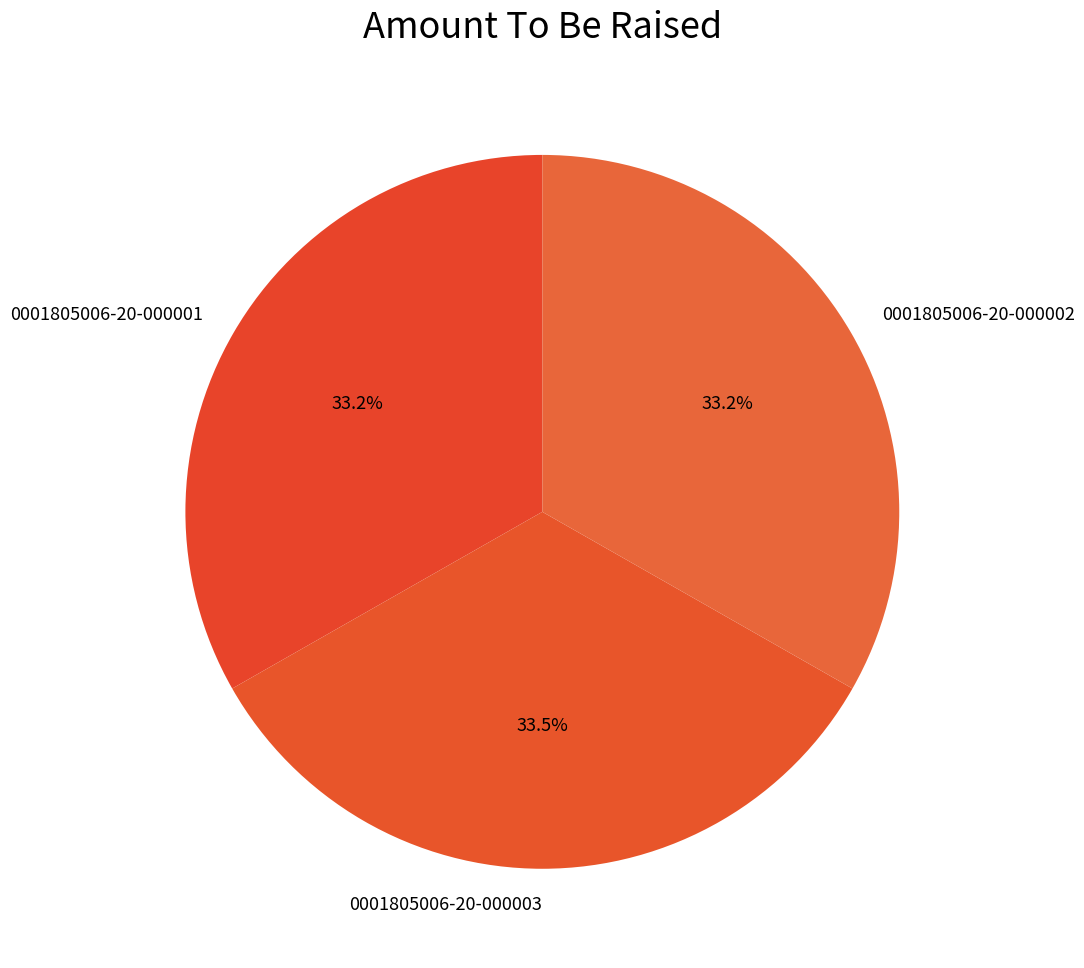

How much of the chart is everything except 0001805006-20-000002?

66.8%